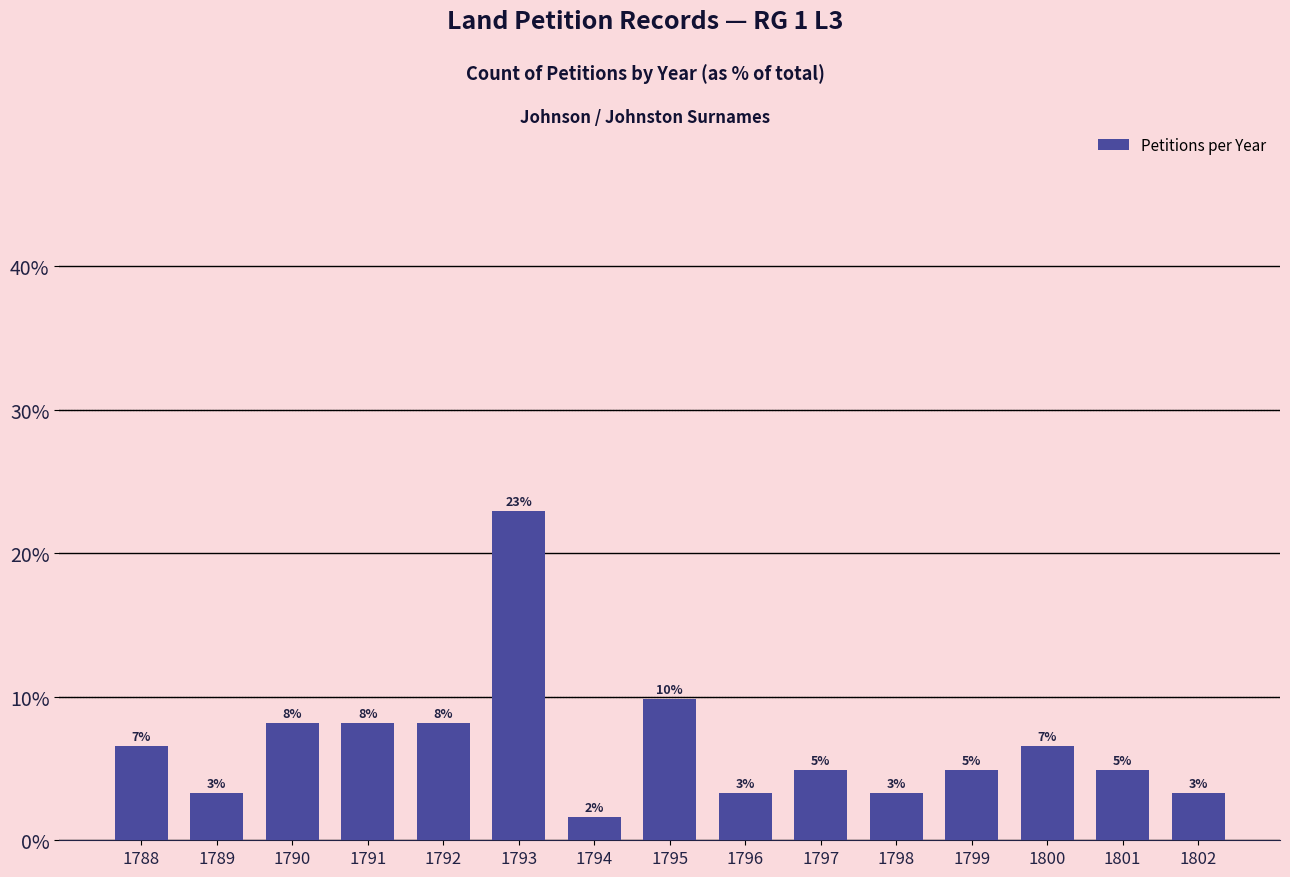

Are the bars horizontal?

No